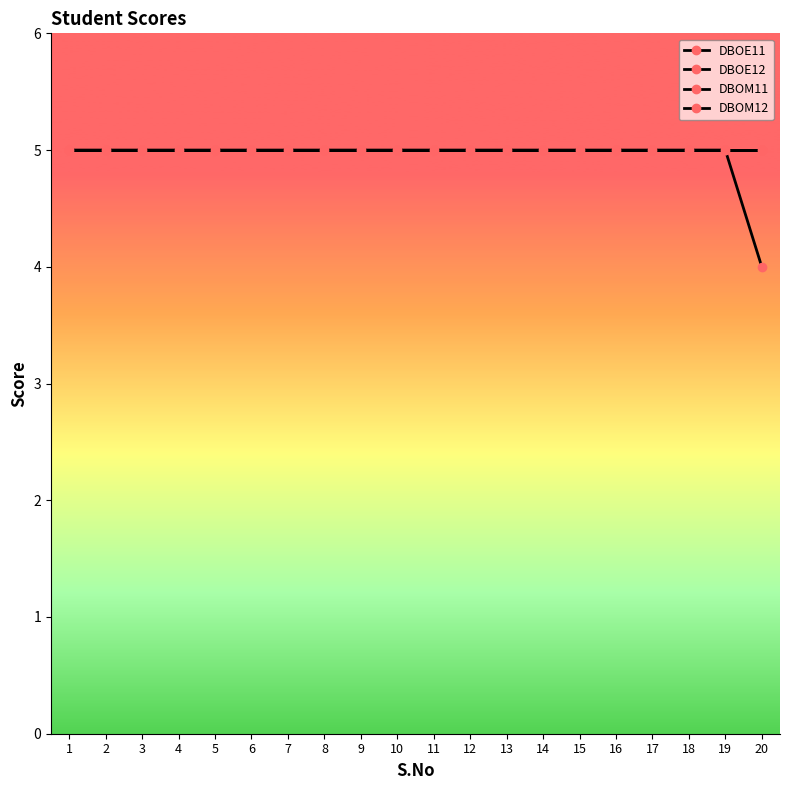

What is the sum of all DBOE11 values?

100